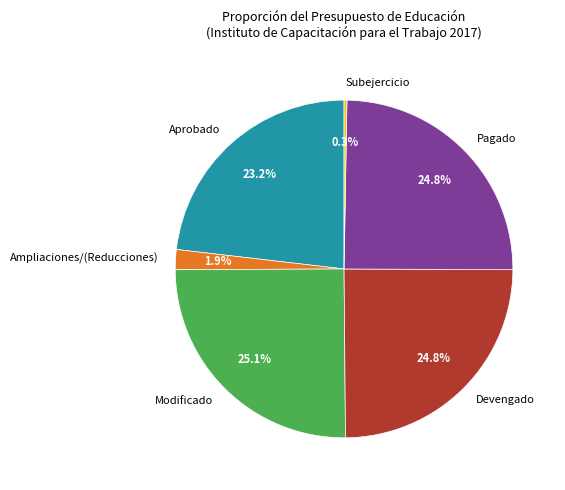

Is the sum of Devengado and Ampliaciones/(Reducciones) greater than half?

No